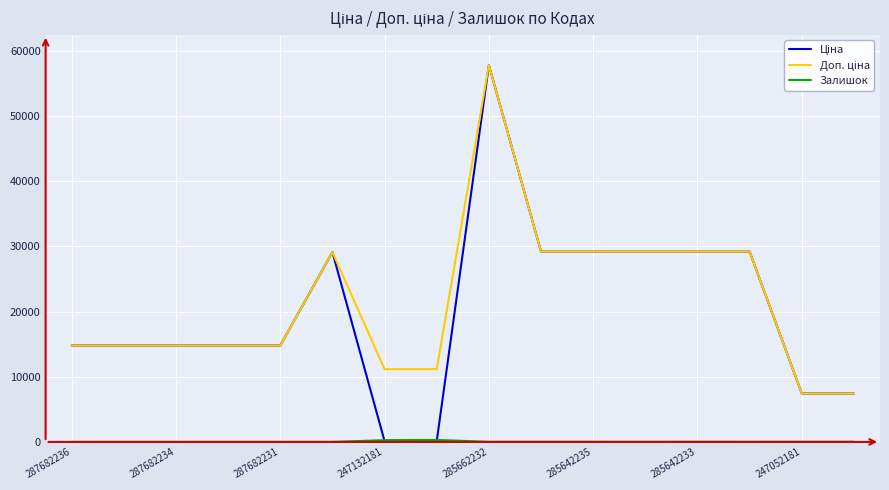

What is the maximum value shown in the chart?

57826.2